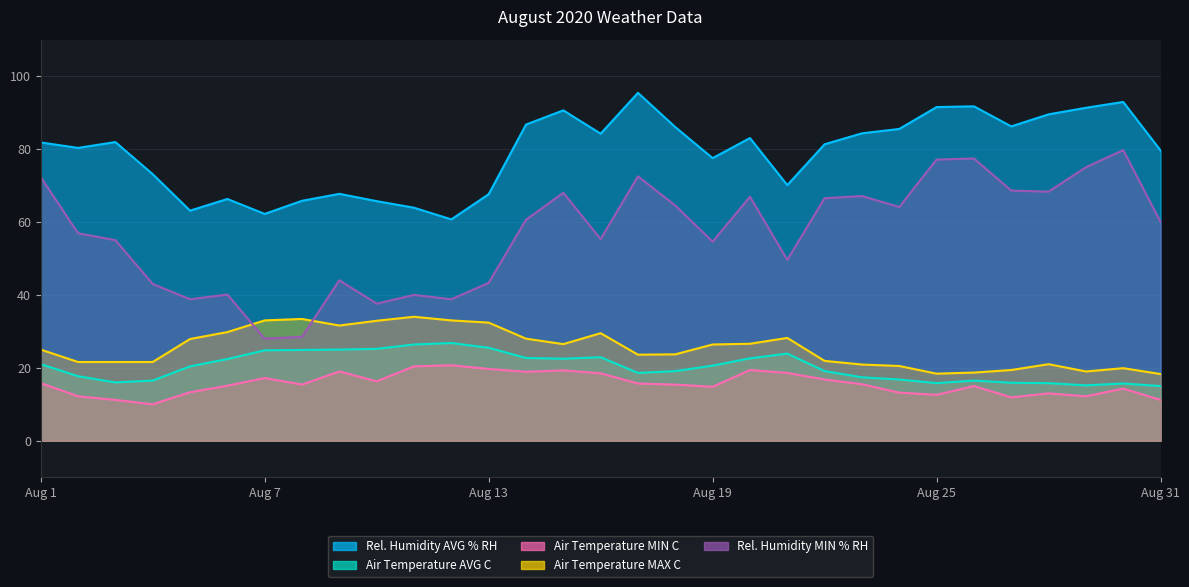

Rank the categories by Air Temperature AVG C value from highest to lowest.

Aug 12, Aug 11, Aug 13, Aug 10, Aug 9, Aug 8, Aug 7, Aug 21, Aug 16, Aug 14, Aug 20, Aug 15, Aug 6, Aug 1, Aug 19, Aug 5, Aug 18, Aug 22, Aug 17, Aug 2, Aug 23, Aug 24, Aug 4, Aug 26, Aug 3, Aug 27, Aug 25, Aug 28, Aug 30, Aug 29, Aug 31